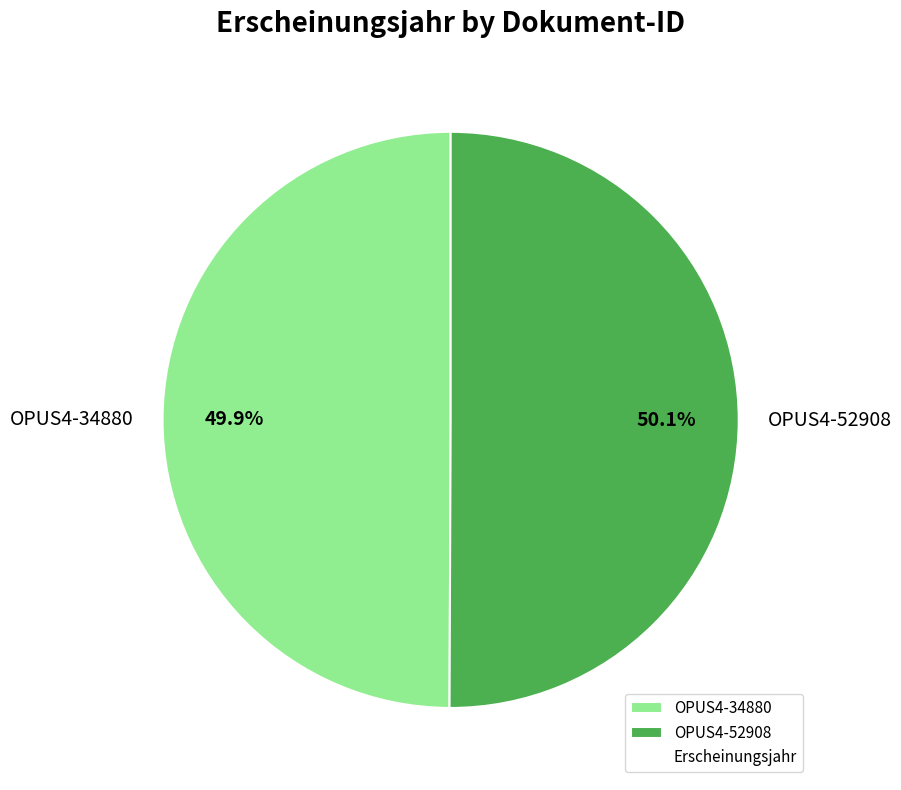

What is the ratio of the value at OPUS4-34880 to the value at OPUS4-52908?

1.0